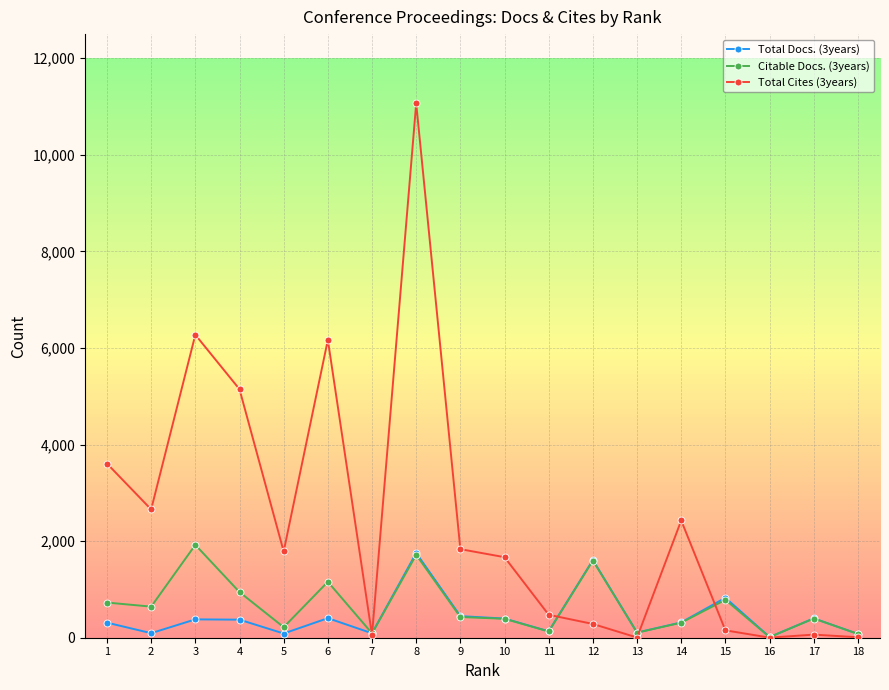

Rank the series by their maximum value, from lowest to highest.

Total Docs. (3years), Citable Docs. (3years), Total Cites (3years)